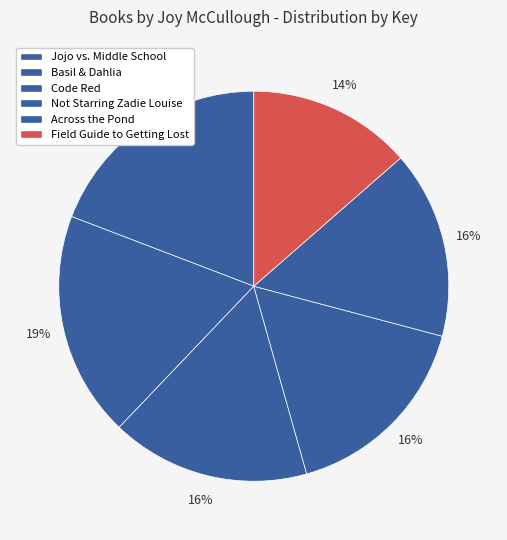

How many segments does this pie chart have?

6